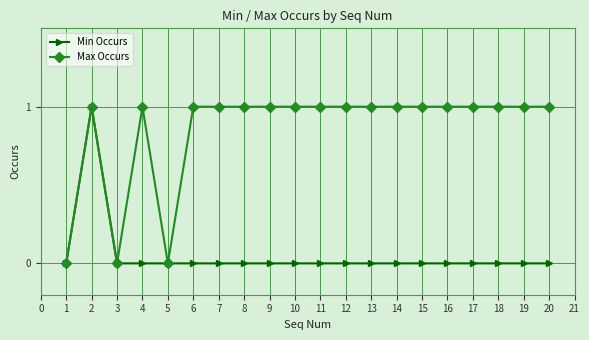

At which category does Max Occurs reach its first local valley?

3